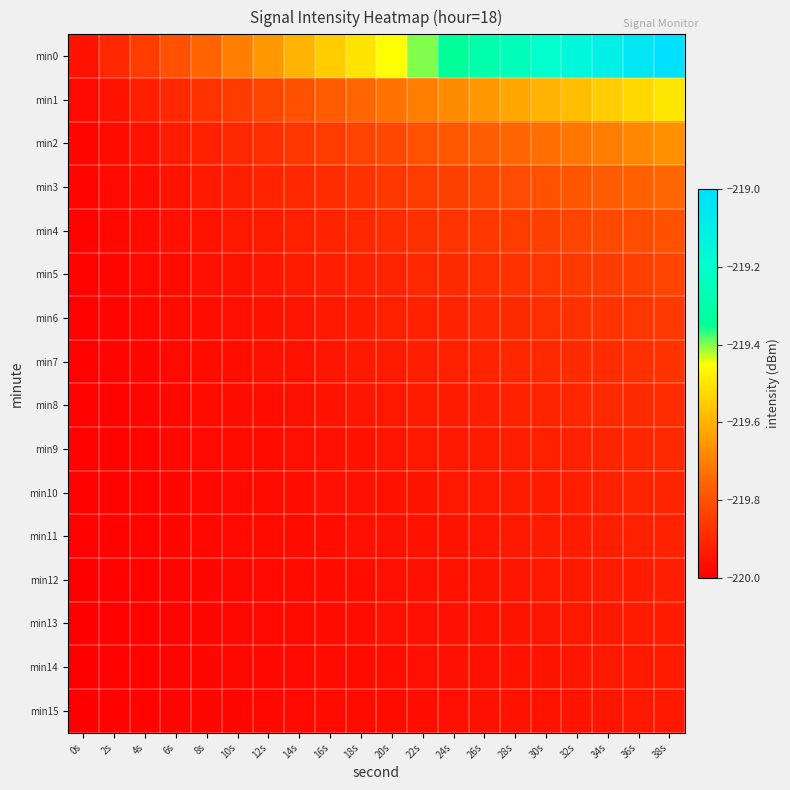

Rank the series at 6s from highest to lowest value.

min0, min1, min2, min3, min4, min5, min6, min7, min8, min9, min10, min11, min12, min13, min14, min15